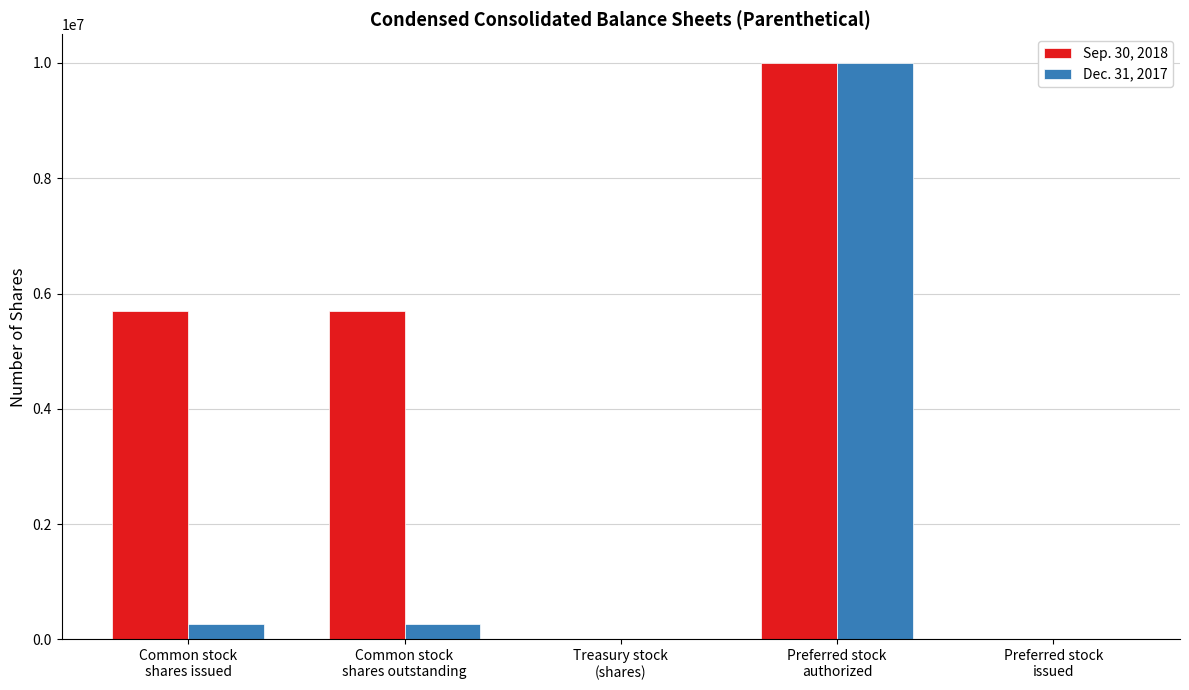

What is the maximum value shown in the chart?

10000000